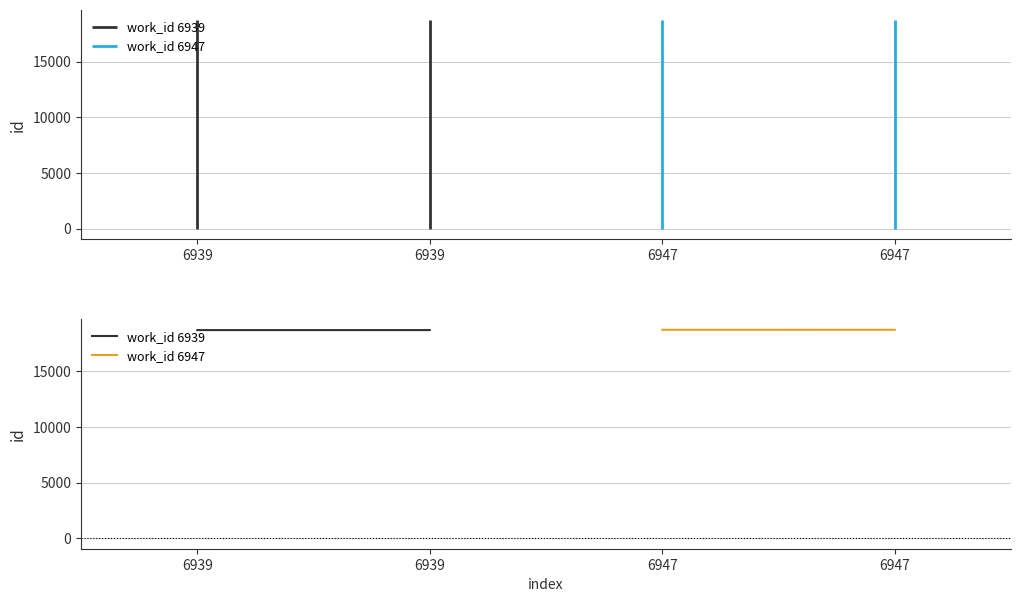

The work_id 6939 series shows 18691 at 6939. True or false?

True